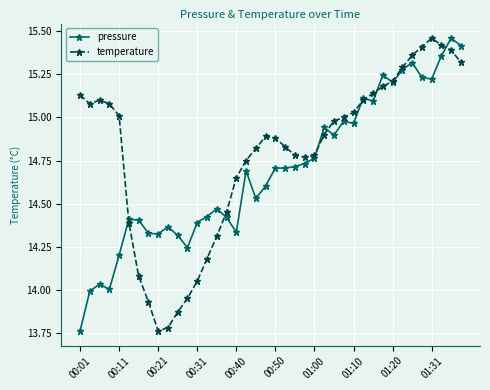

Which series has the largest total across all categories?

temperature